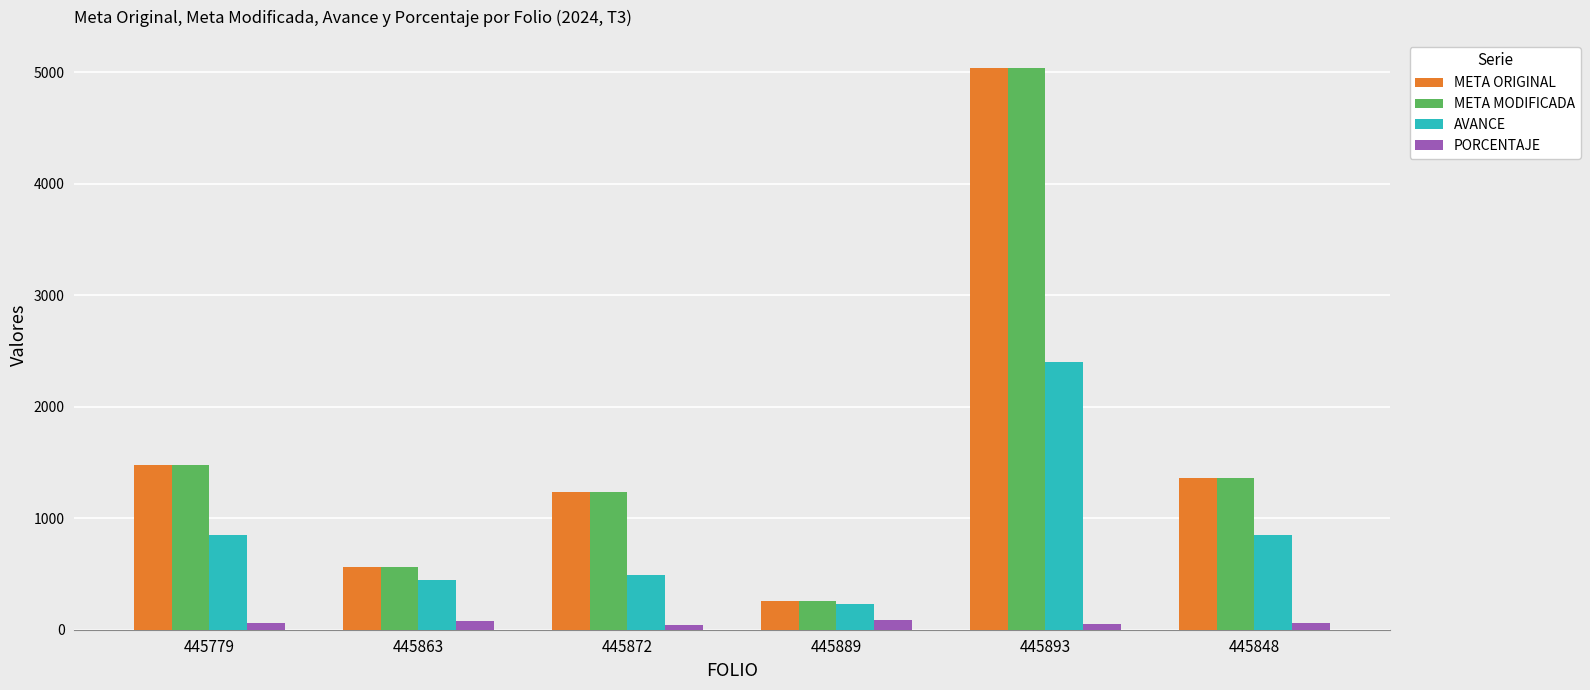

Is the value of AVANCE at 445889 greater than the value of META ORIGINAL at 445863?

No